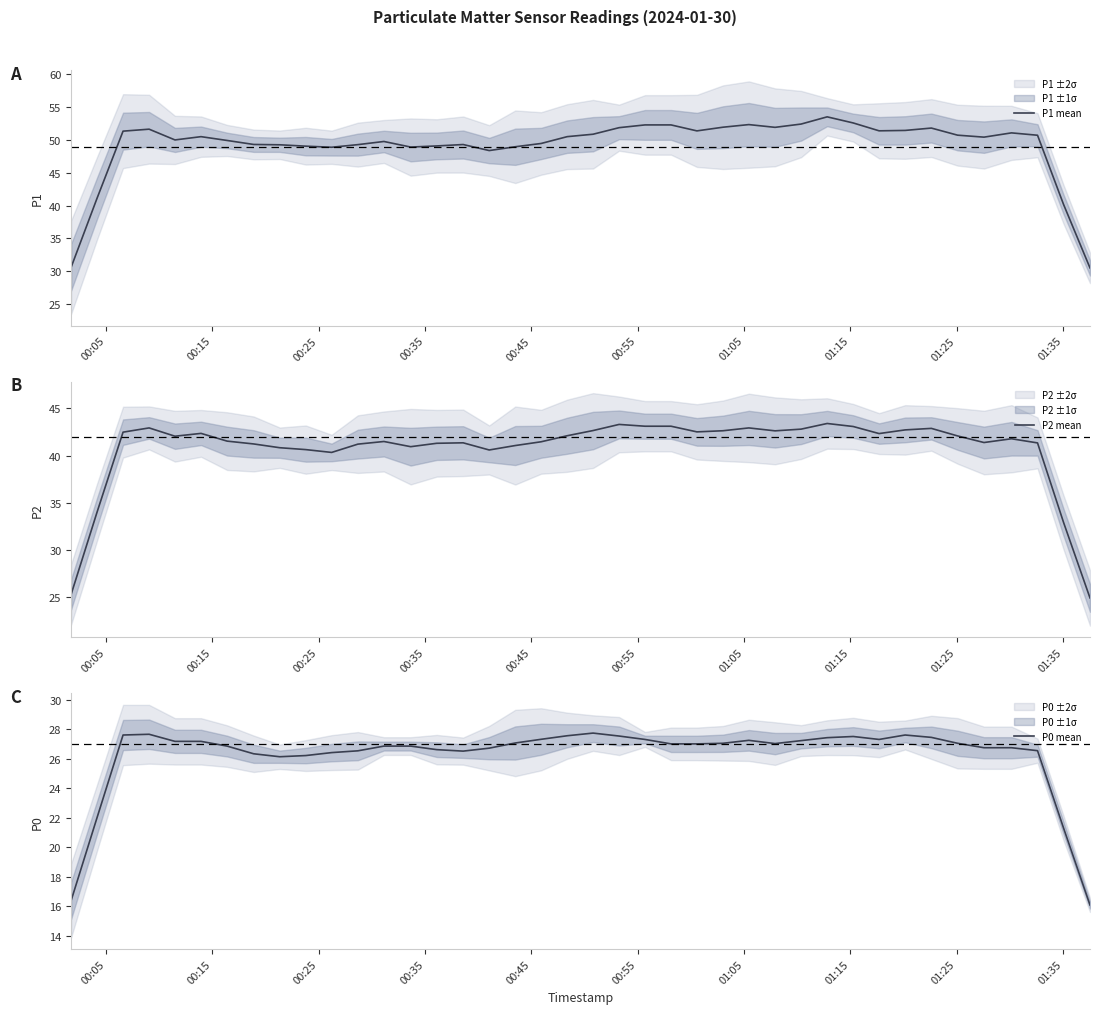

Rank the series by their maximum value, from lowest to highest.

P0 mean, P2 mean, P1 mean